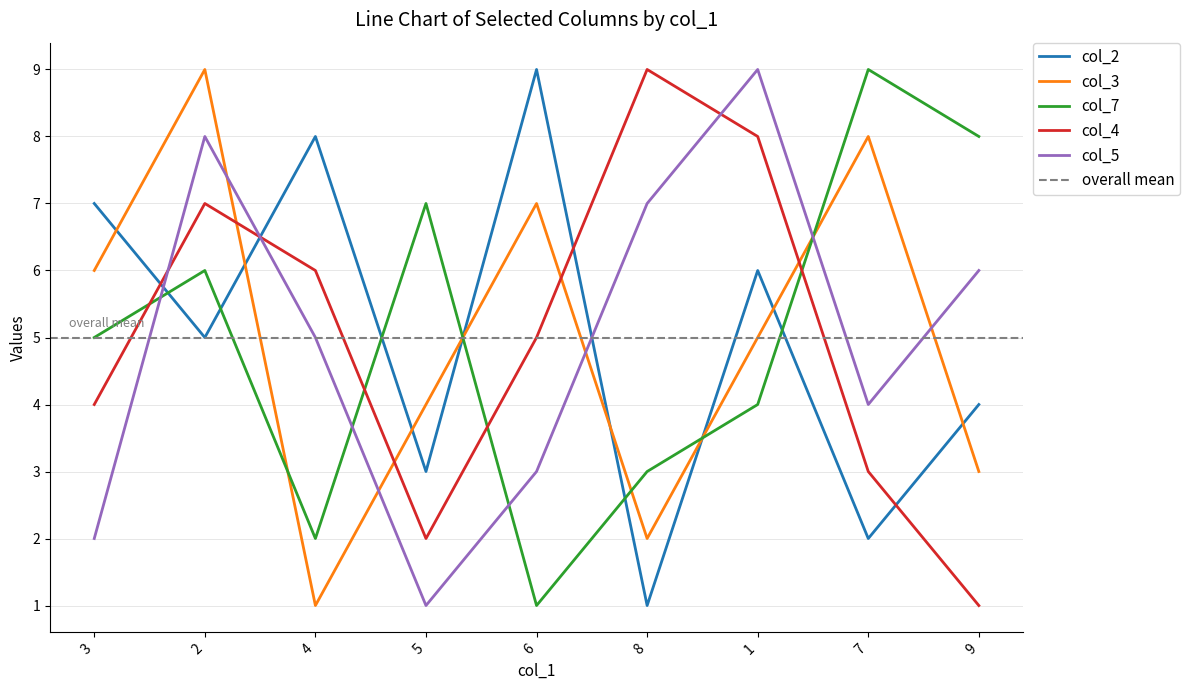

How many col_5 values are between 3 and 7?

5